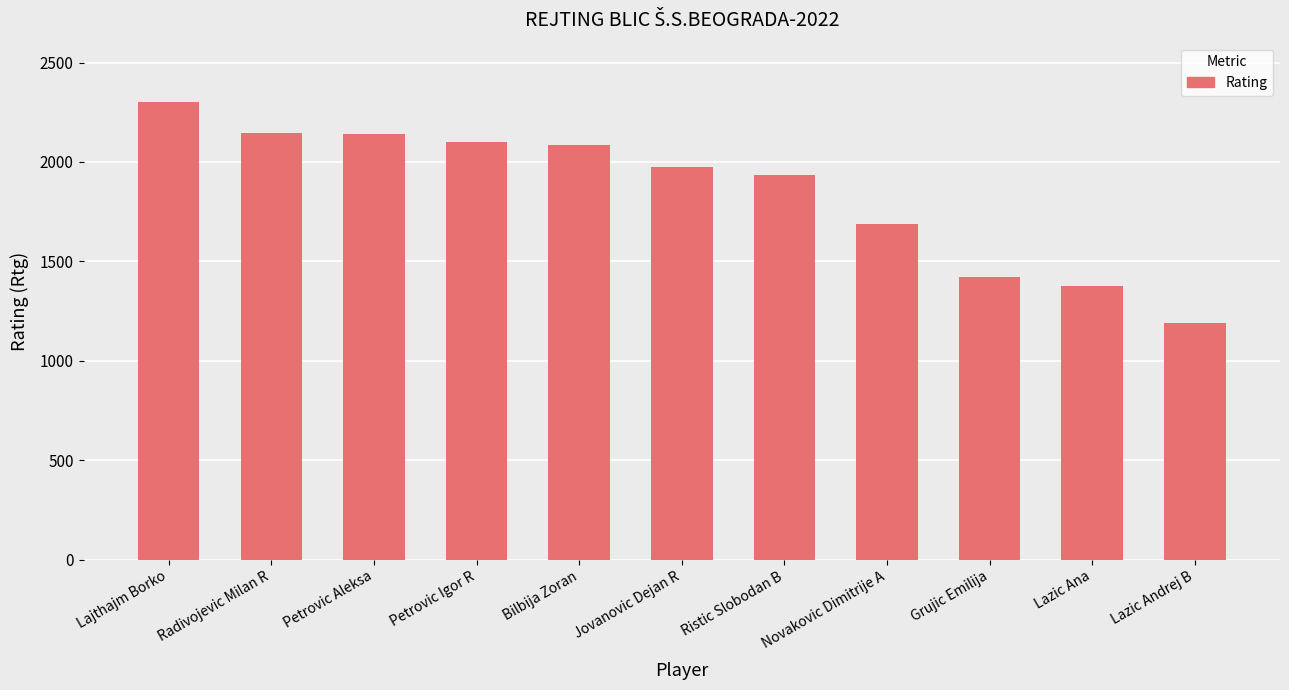

What is the label of the 3rd bar from the left?

Petrovic Aleksa